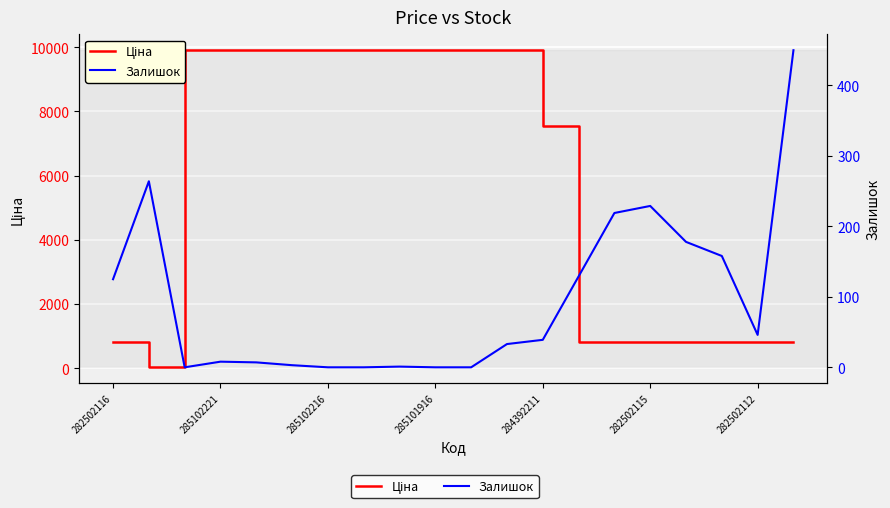

How many categories are shown in the chart?

20